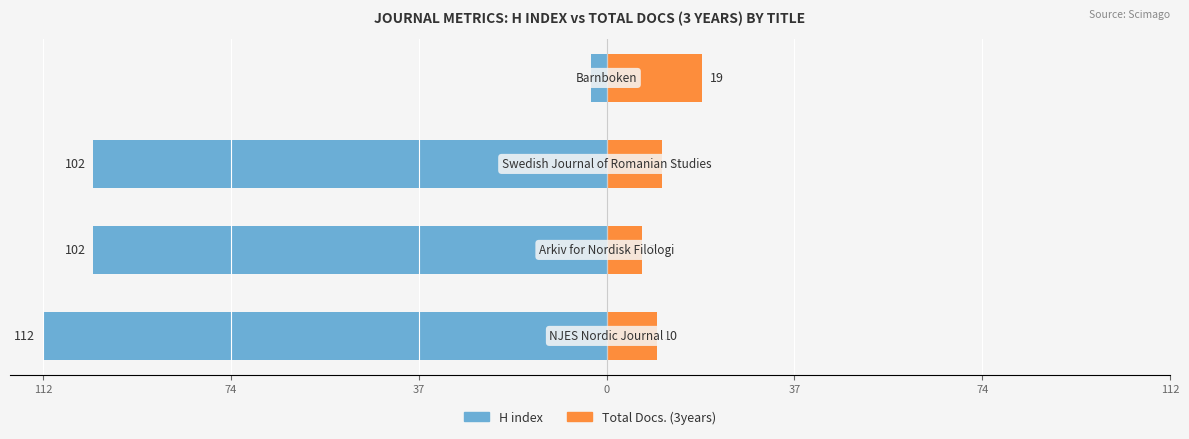

Between 112 and 0, which series saw the biggest shift?

H index